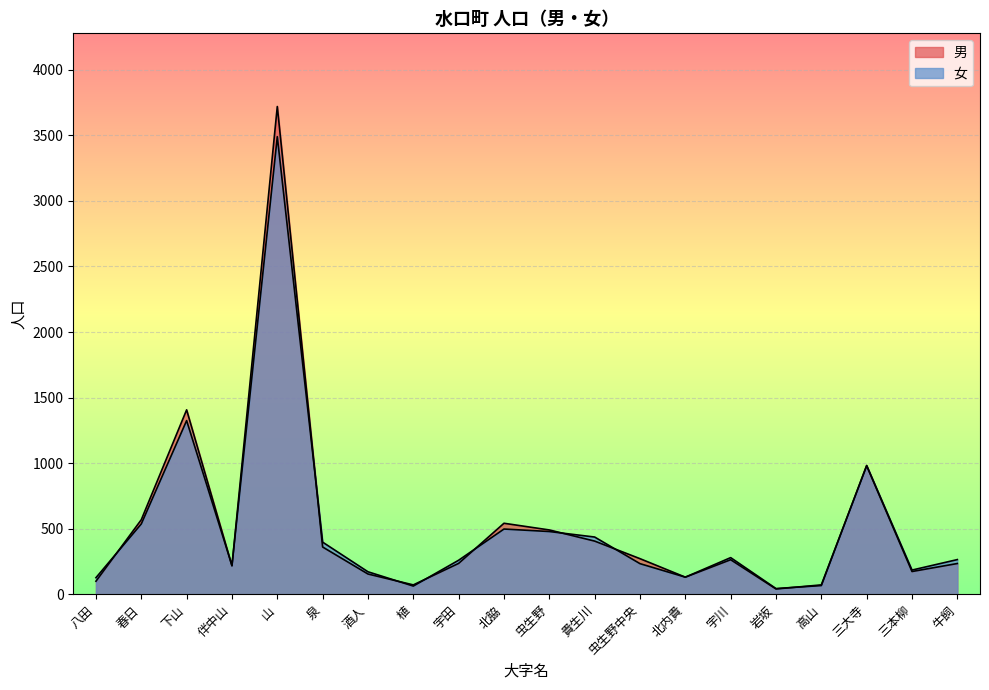

What is the average value of the 男 series?

522